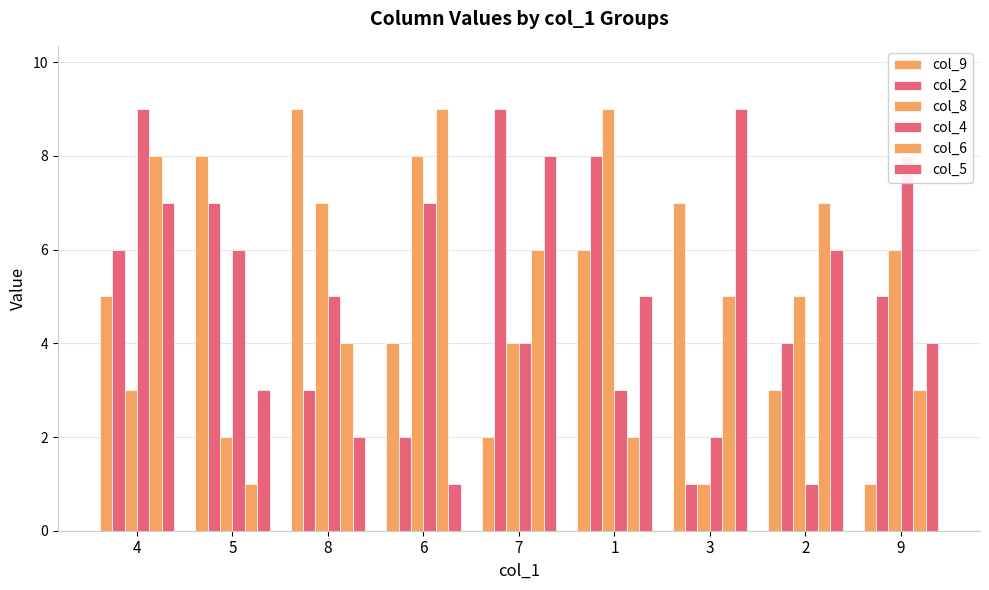

The col_9 series shows 4 at 6. True or false?

True